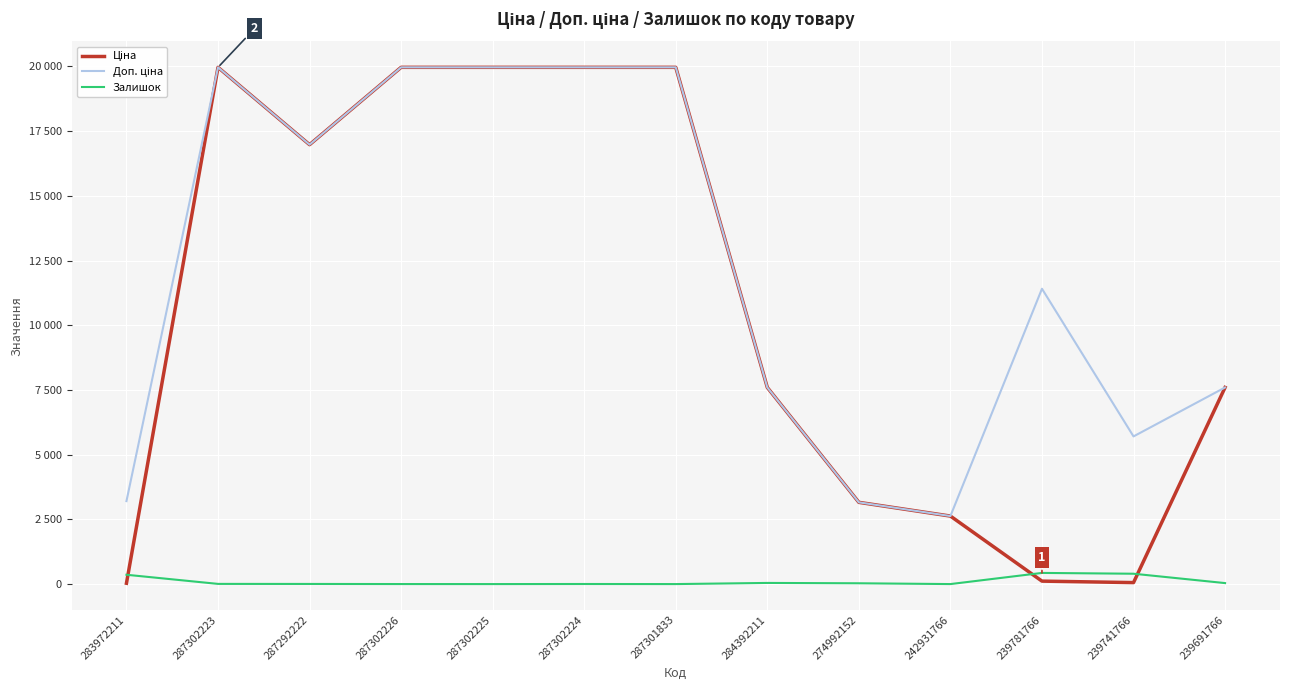

Does the chart have visible grid lines?

Yes